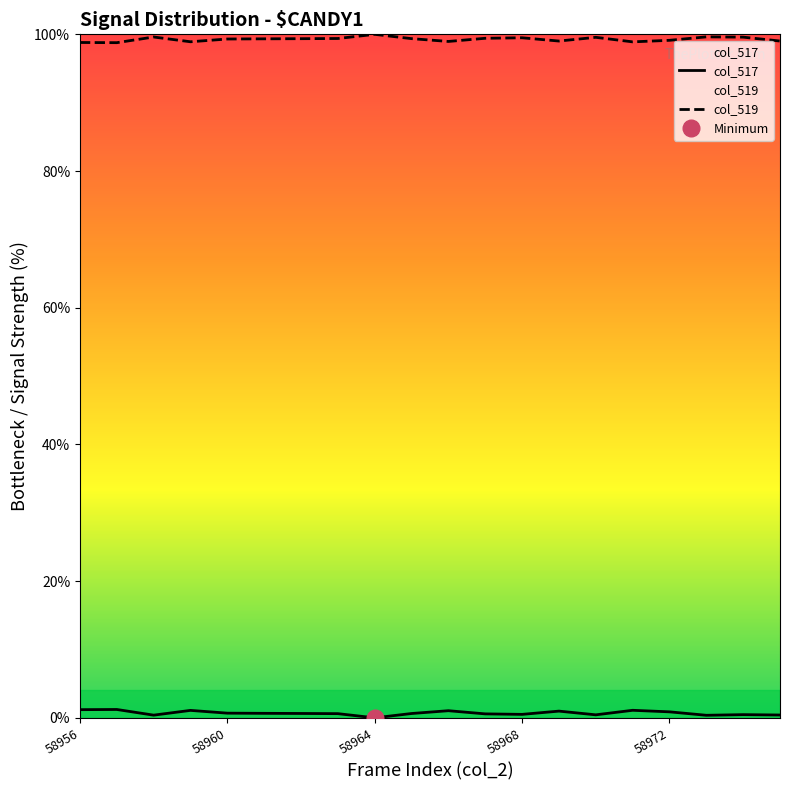

How many categories are shown in the chart?

20